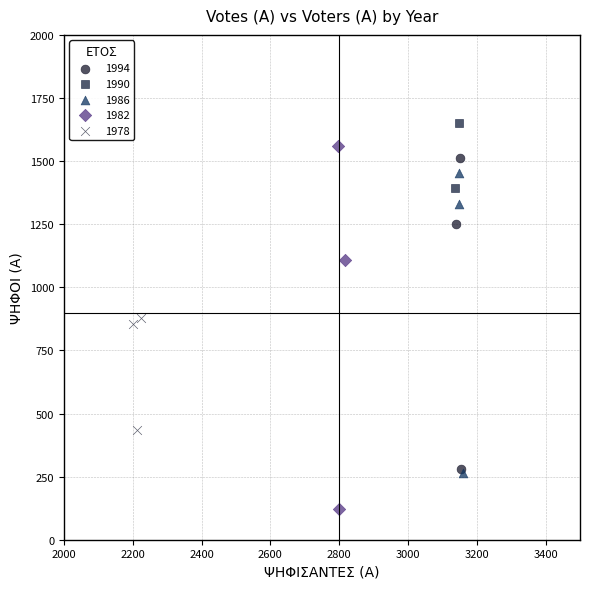

Which series contains the lowest Y value?

1982